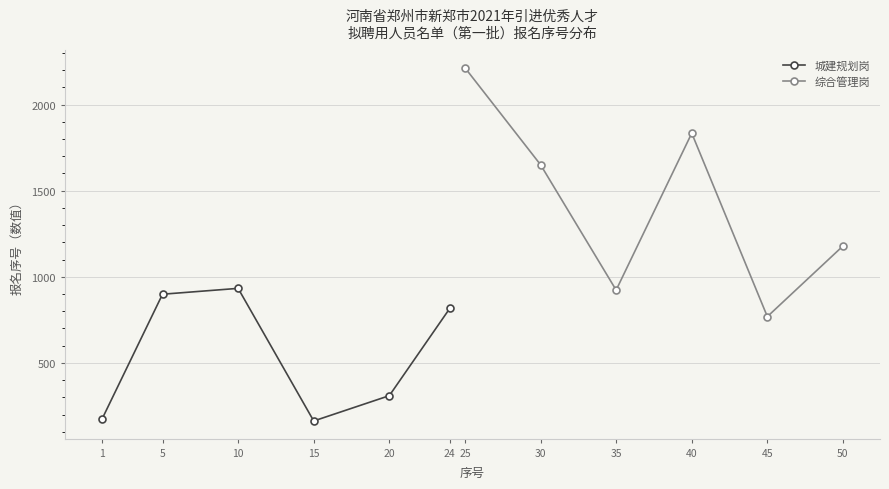

True or false: 城建规划岗 has a value of 1370 at 10.

False